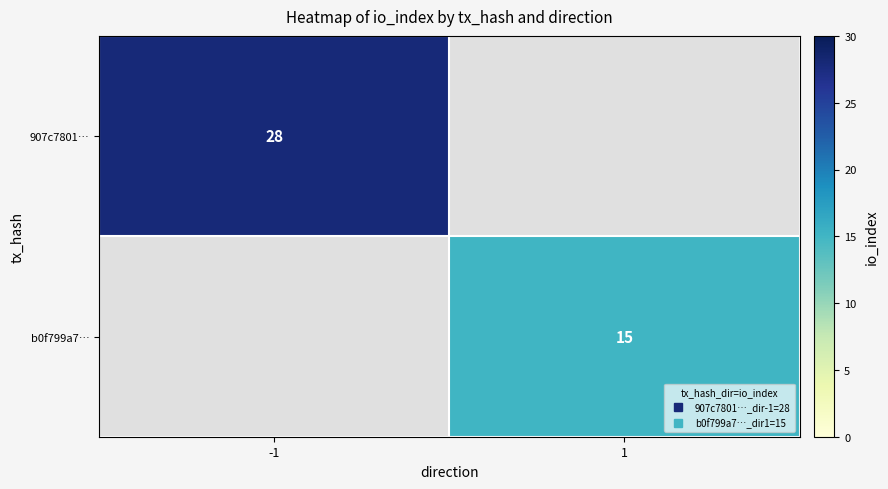

Is the value of b0f799a7… at 1 greater than the value of 907c7801… at -1?

No